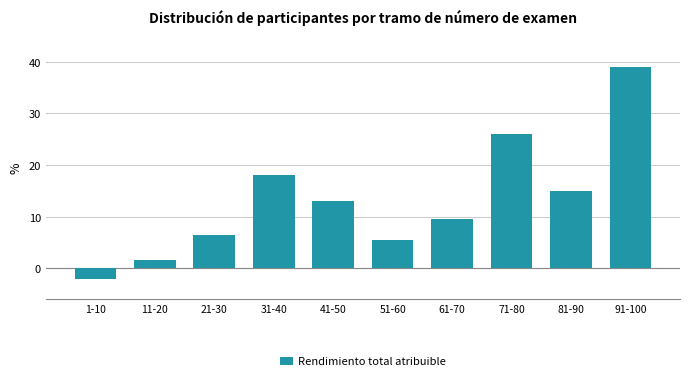

Reading left to right, what are all the values shown in this chart?

1-10=-2.0	11-20=1.5	21-30=6.5	31-40=18.0	41-50=13.0	51-60=5.5	61-70=9.5	71-80=26.0	81-90=15.0	91-100=39.0